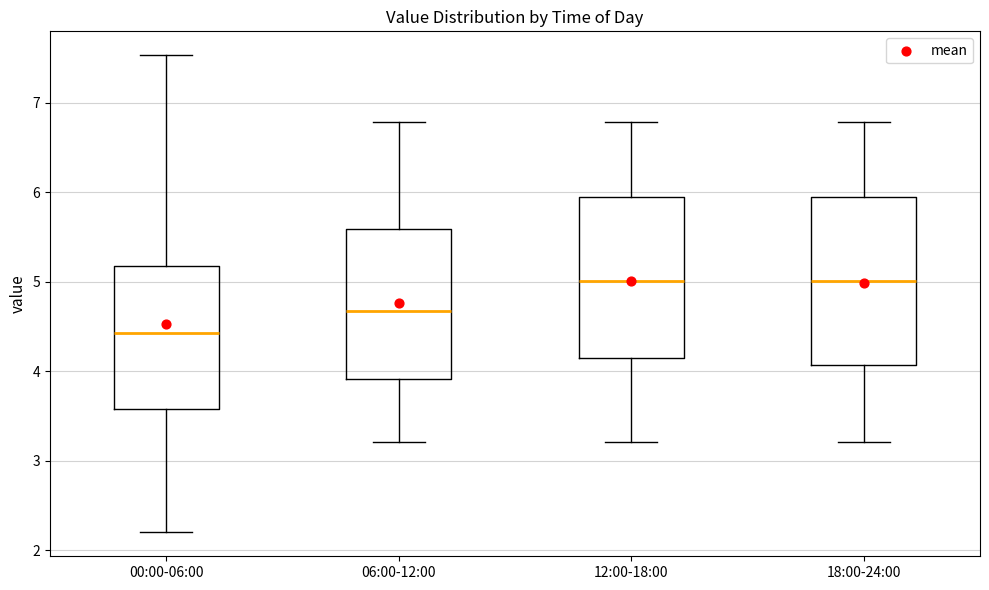

Reading left to right, transcribe this box plot: for each box, give where its median line is, the range the box spans, and where its two whiskers end, as read against the y-axis. The values are not printed on the chart, so give them approximately, as read against the axis.

00:00-06:00: median 4.4, box 3.6 to 5.2, whiskers 2.2 to 7.5
06:00-12:00: median 4.7, box 3.9 to 5.6, whiskers 3.2 to 6.8
12:00-18:00: median 5.0, box 4.2 to 5.9, whiskers 3.2 to 6.8
18:00-24:00: median 5.0, box 4.1 to 5.9, whiskers 3.2 to 6.8